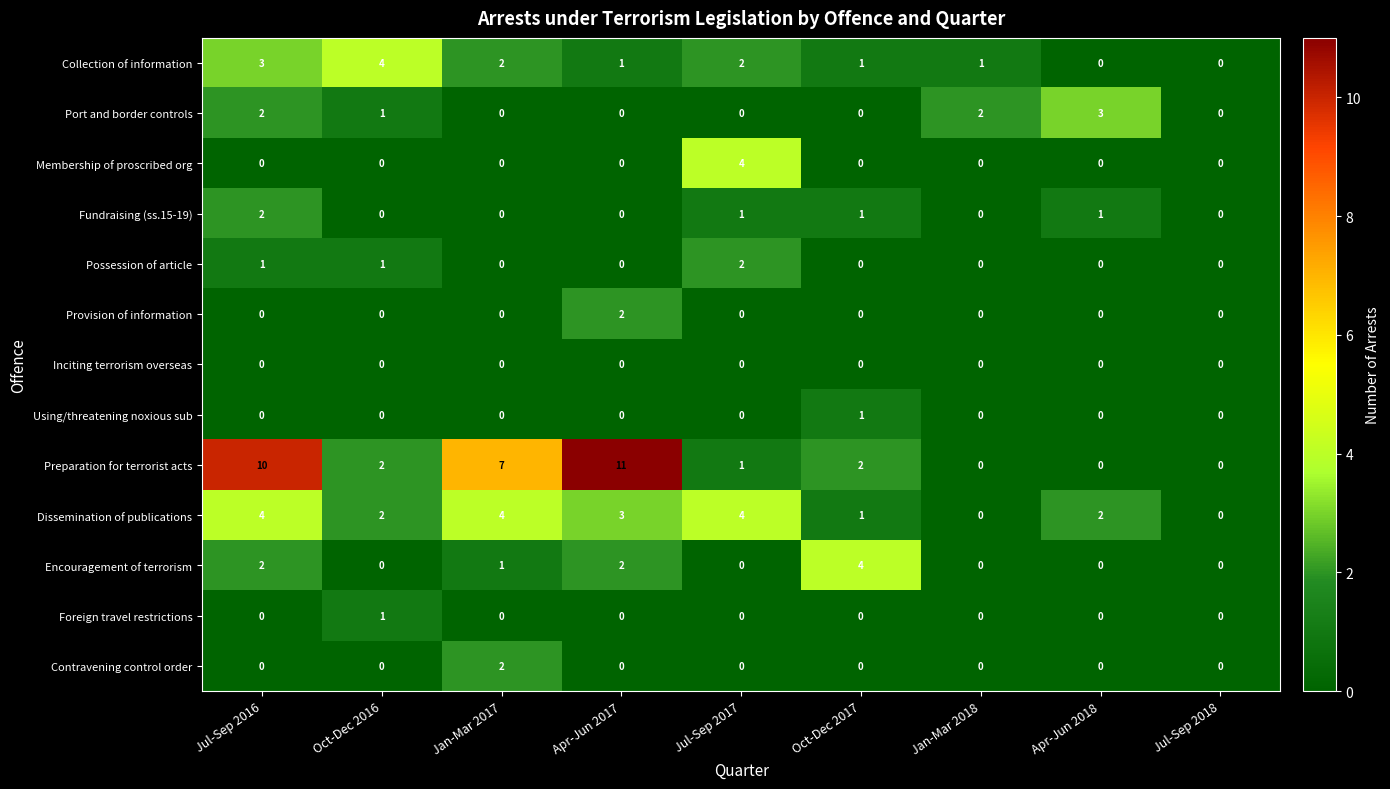

How many Foreign travel restrictions values are between 0 and 1?

9